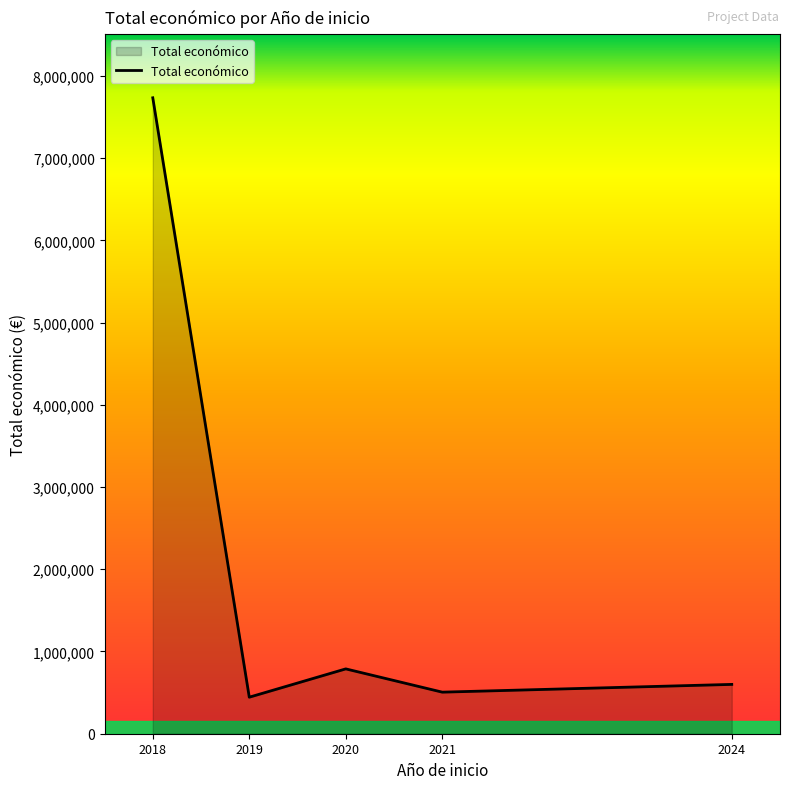

How many interior local peaks (higher than both neighbors) does the data have?

1